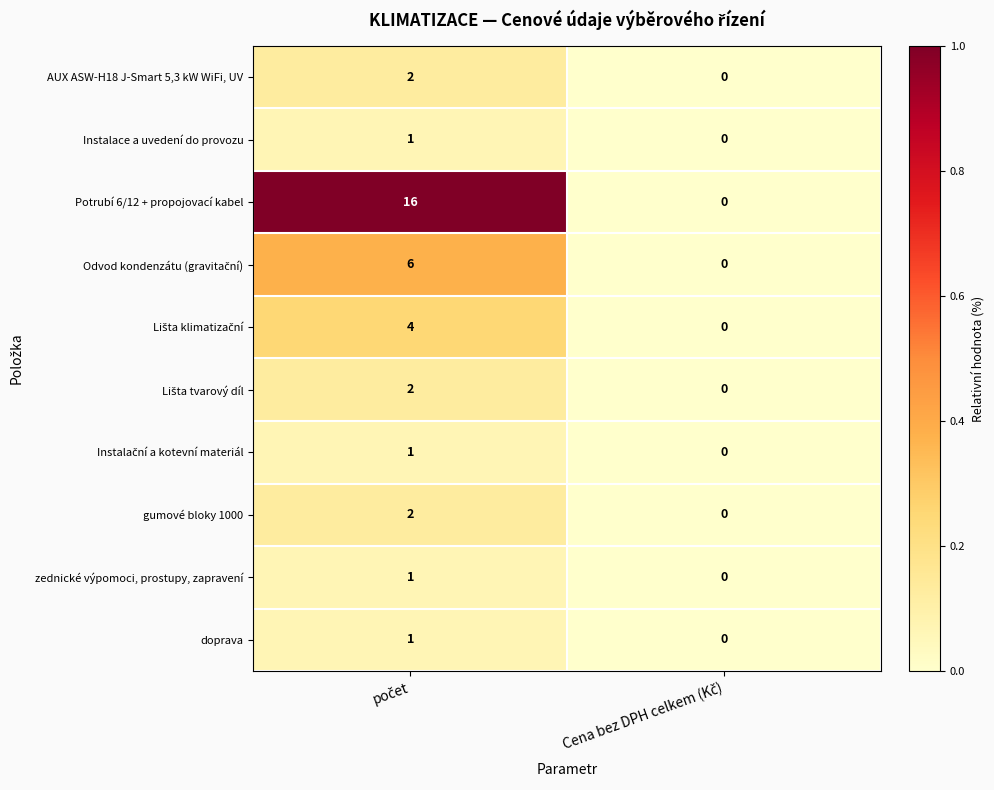

Which series has the largest range (max minus min)?

Potrubí 6/12 + propojovací kabel